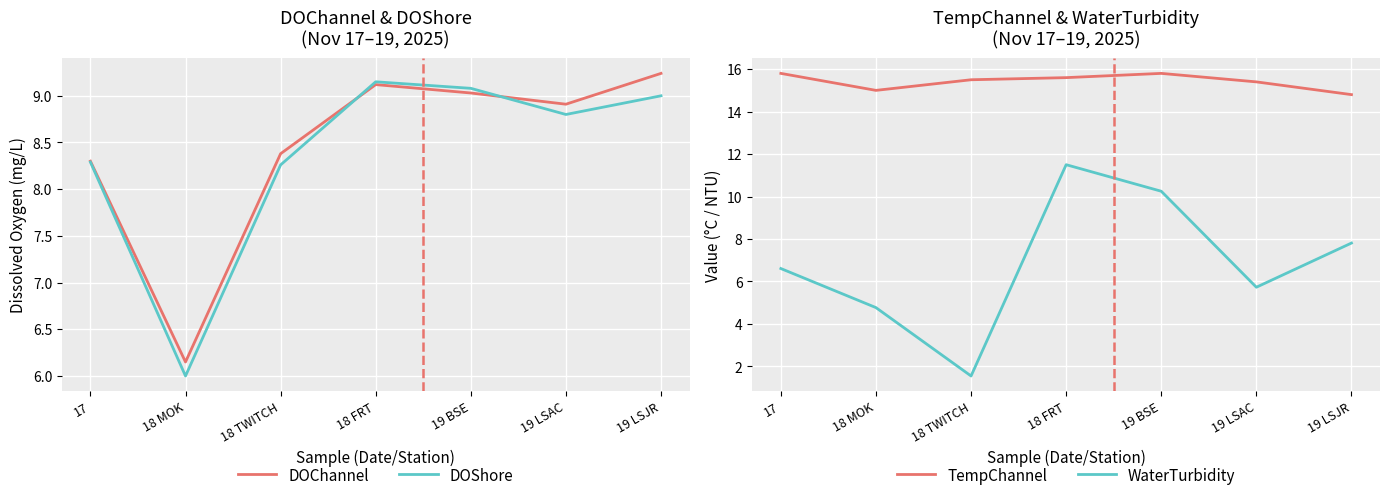

What position from the left is 19 BSE?

5